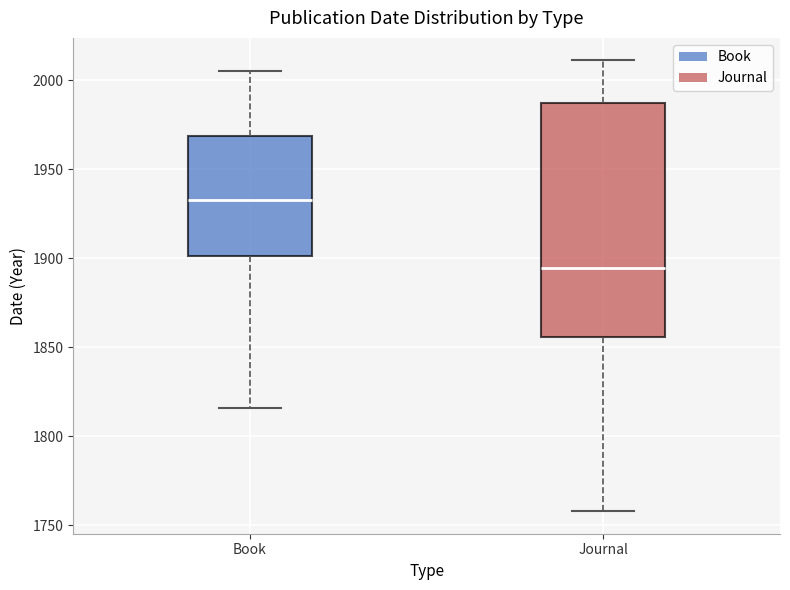

Comparing the boxes themselves (not the whiskers), which one is the tallest?

Journal